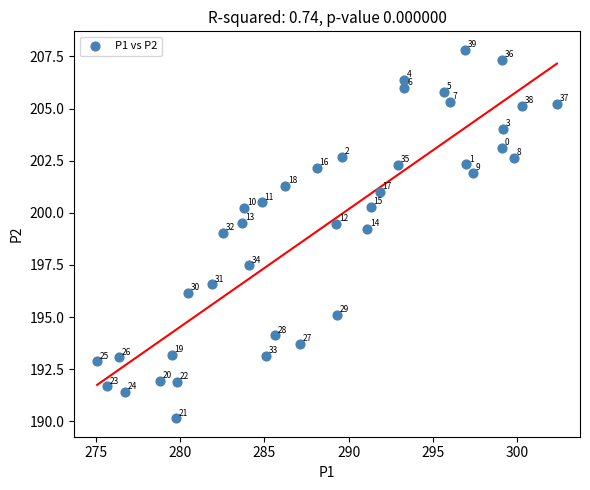

What Y value in the scatter plot is closest to 198?

197.5